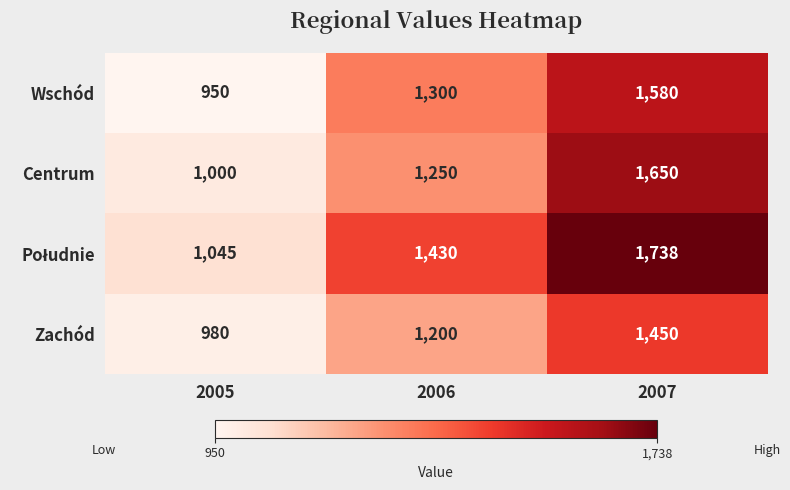

The Zachód series shows 980 at 2005. True or false?

True